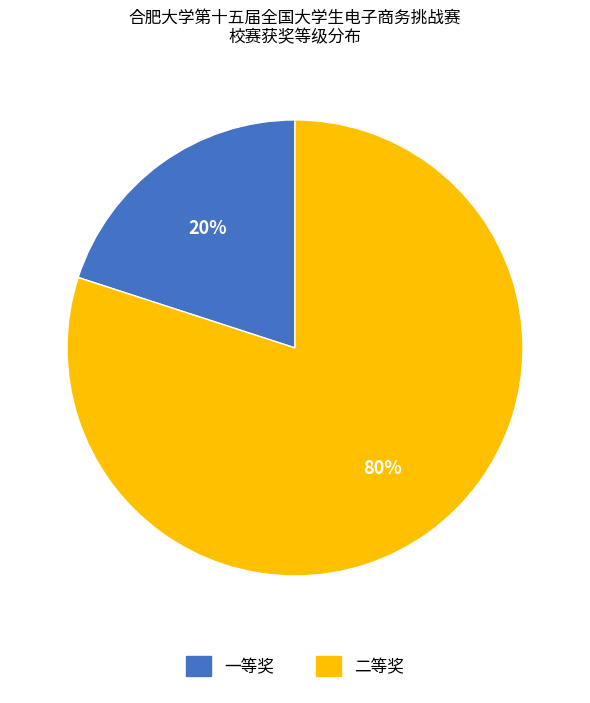

To the nearest percent, what is the difference between the 二等奖 and 一等奖 slice percentages?

60%